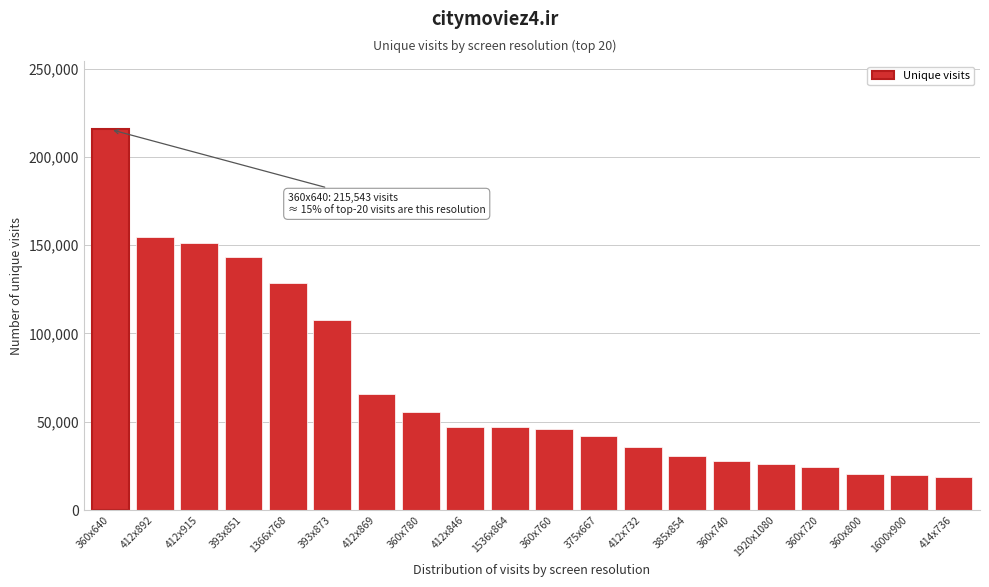

What is the value of the 17th bar from the left?

24373